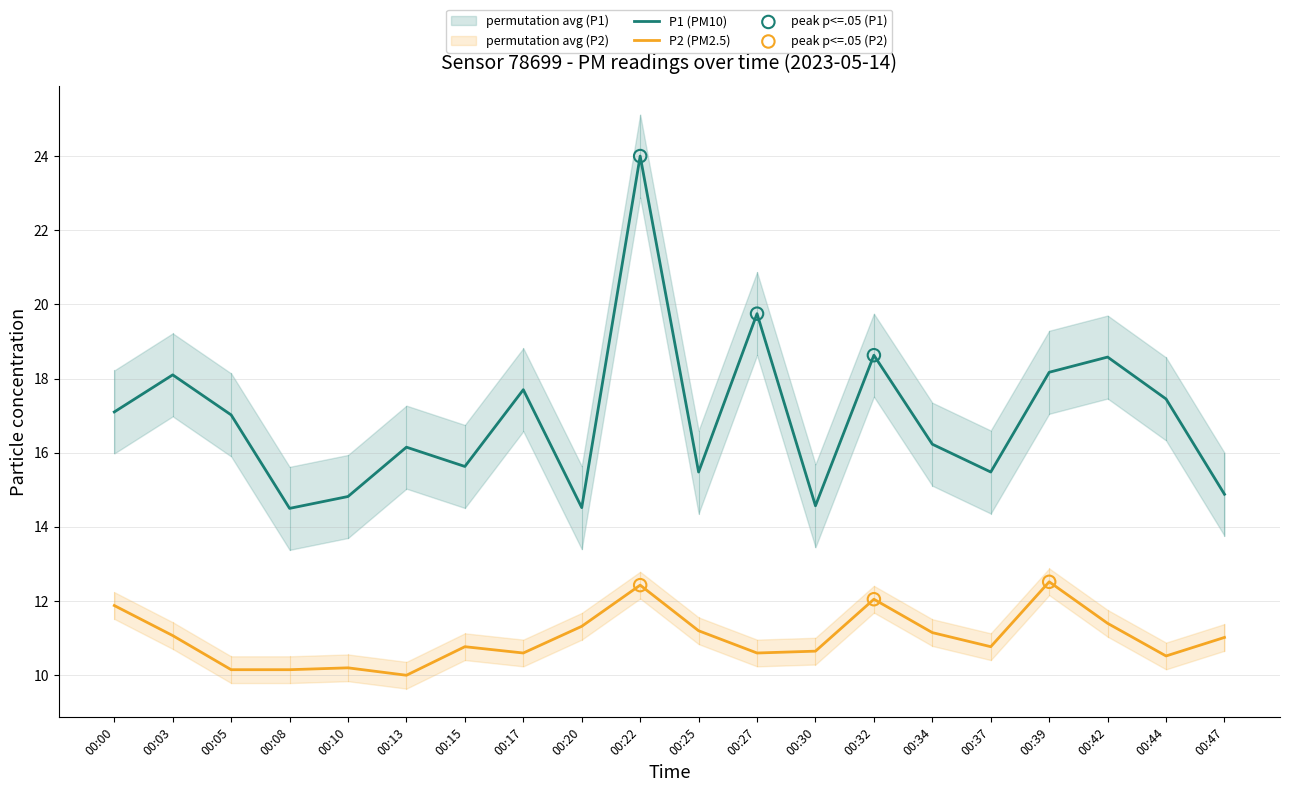

Which series reaches the minimum Y coordinate?

P2